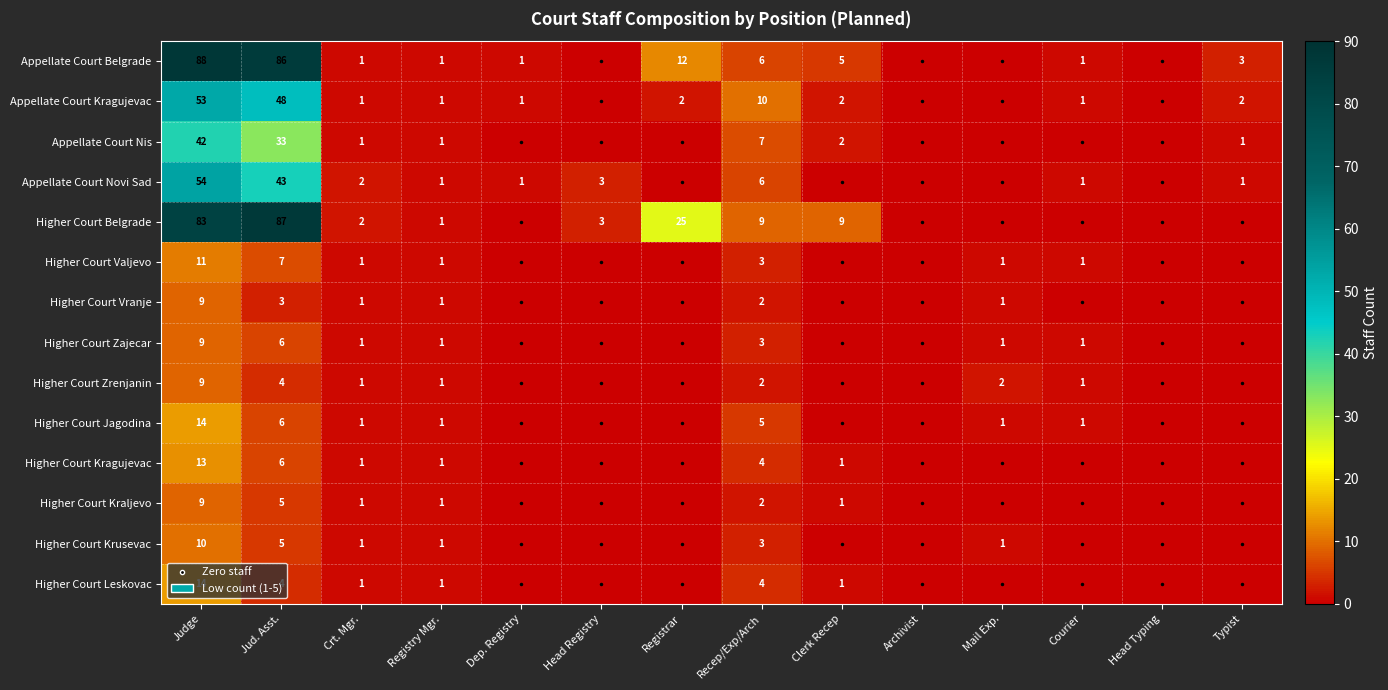

Is the value of Appellate Court Novi Sad at Dep. Registry greater than the value of Higher Court Vranje at Recep/Exp/Arch?

No